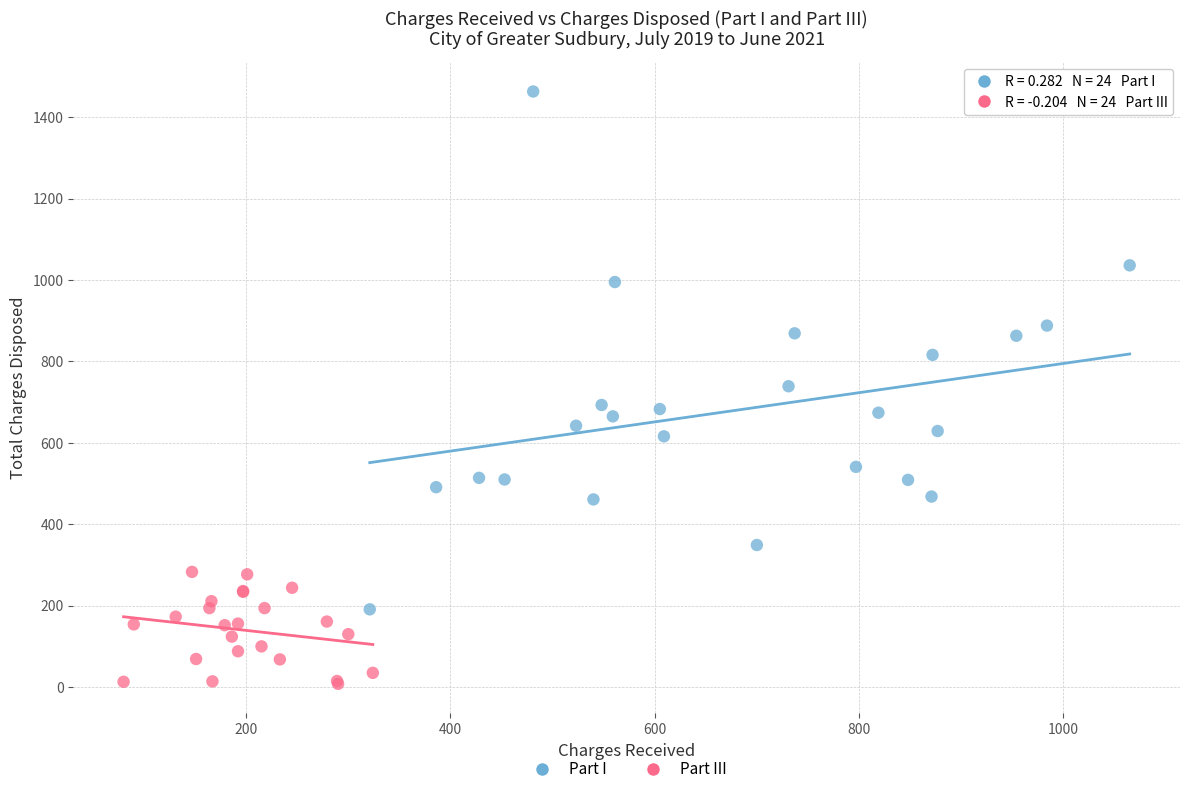

What are all the series names shown in the legend?

Part I, Part III